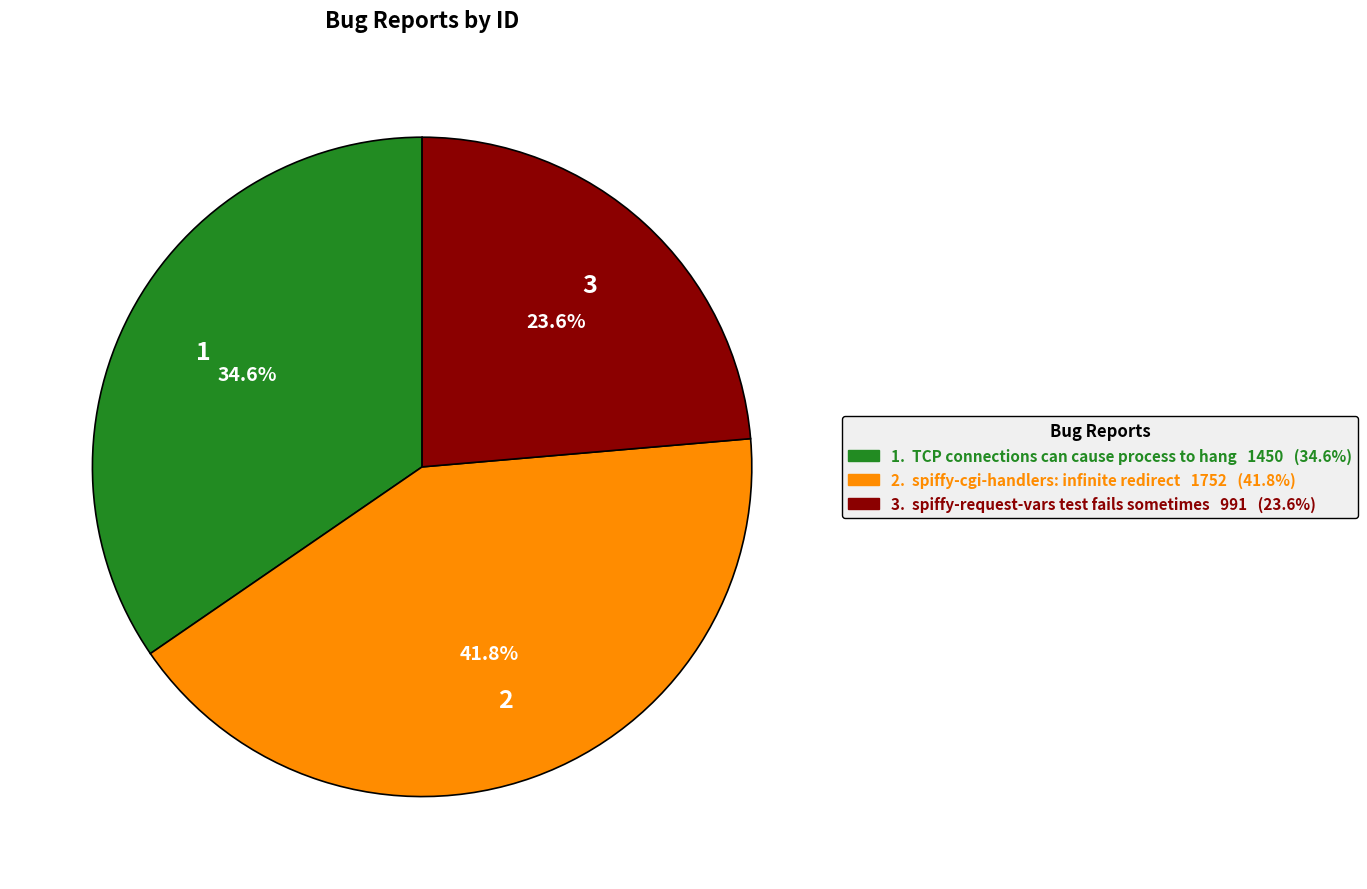

Is there any slice that represents more than half of the pie?

No